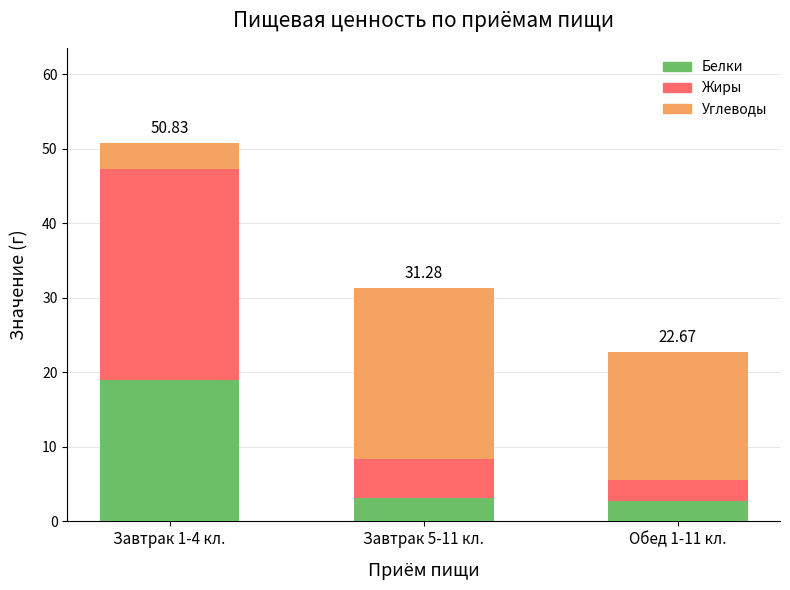

What is the sum of all Белки values?

24.9